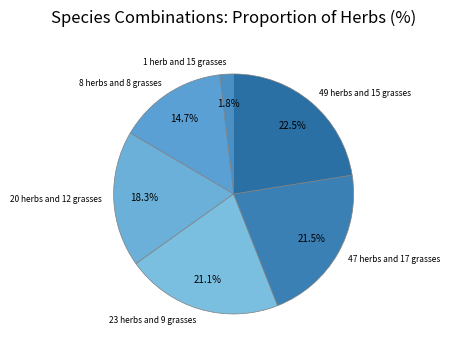

Does any single category account for the majority?

No